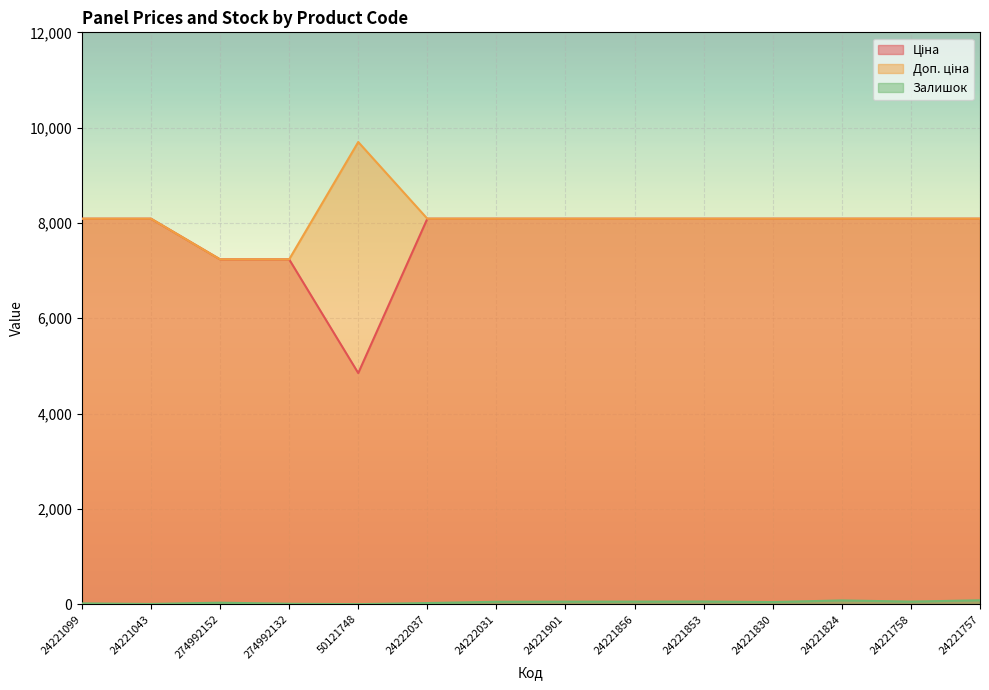

The value of Доп. ціна at 274992132 is 7235.9. True or false?

True